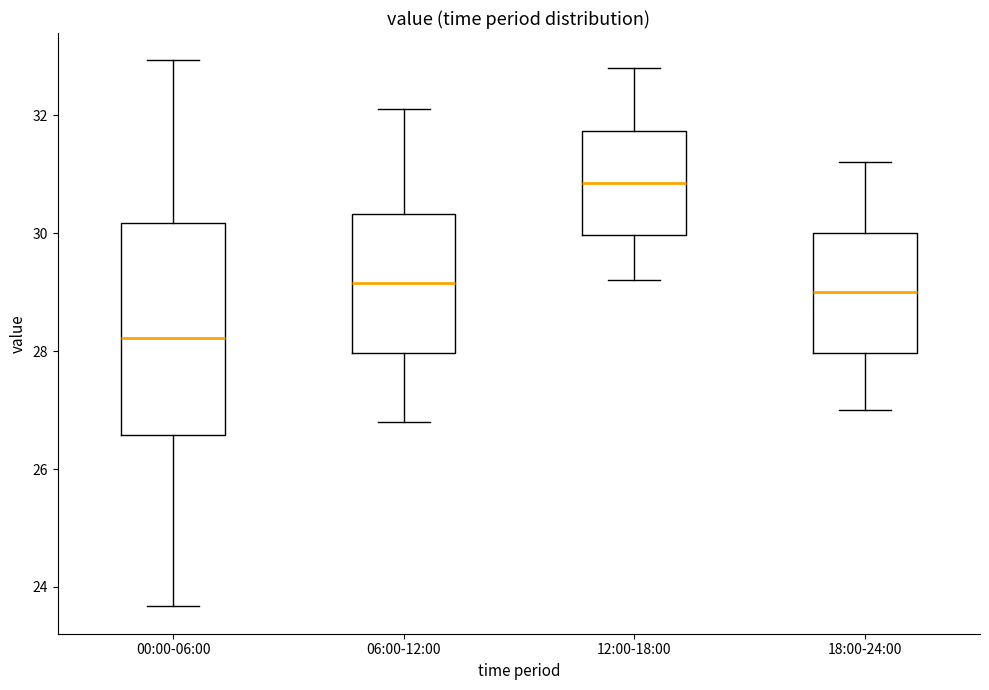

Comparing the boxes themselves (not the whiskers), which one is the tallest?

00:00-06:00